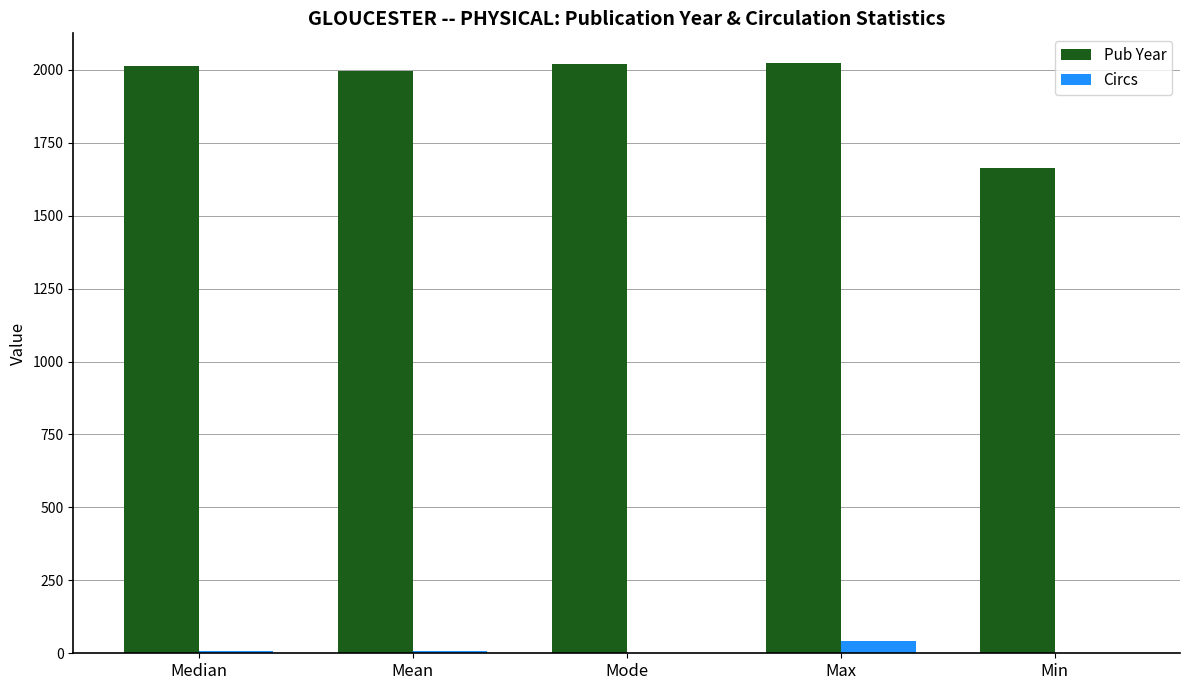

What are all the series names shown in the legend?

Pub Year, Circs